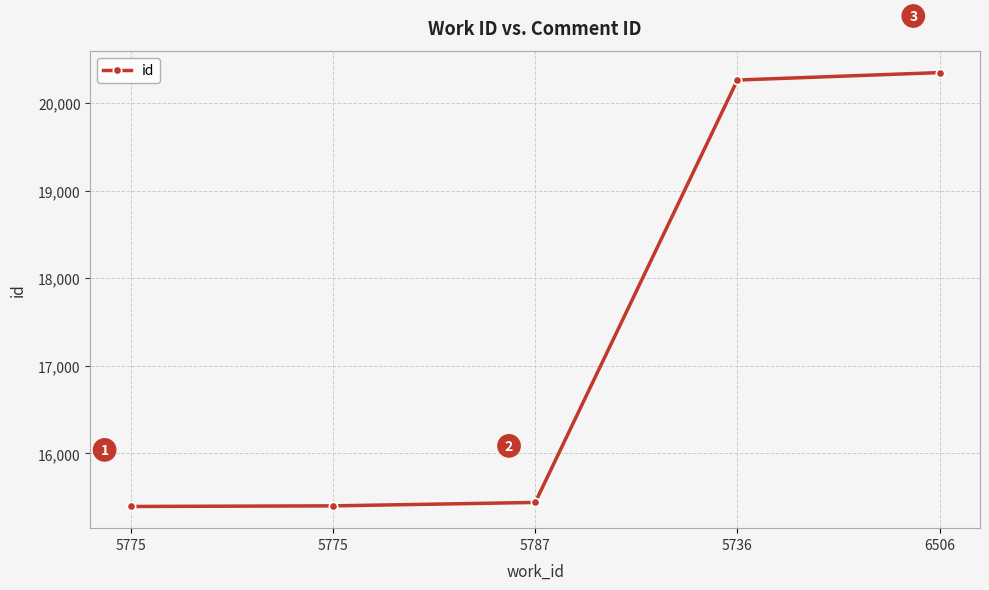

List the labels in order of value, smallest first.

5775, 5775, 5787, 5736, 6506